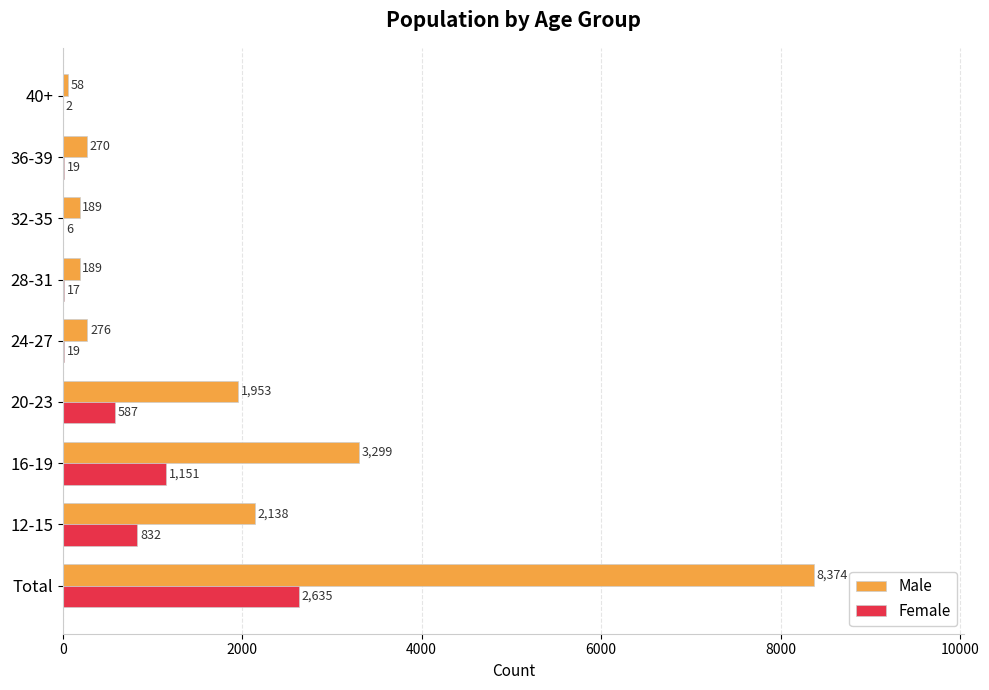

Is the value of Female at 32-35 greater than the value of Male at 16-19?

No